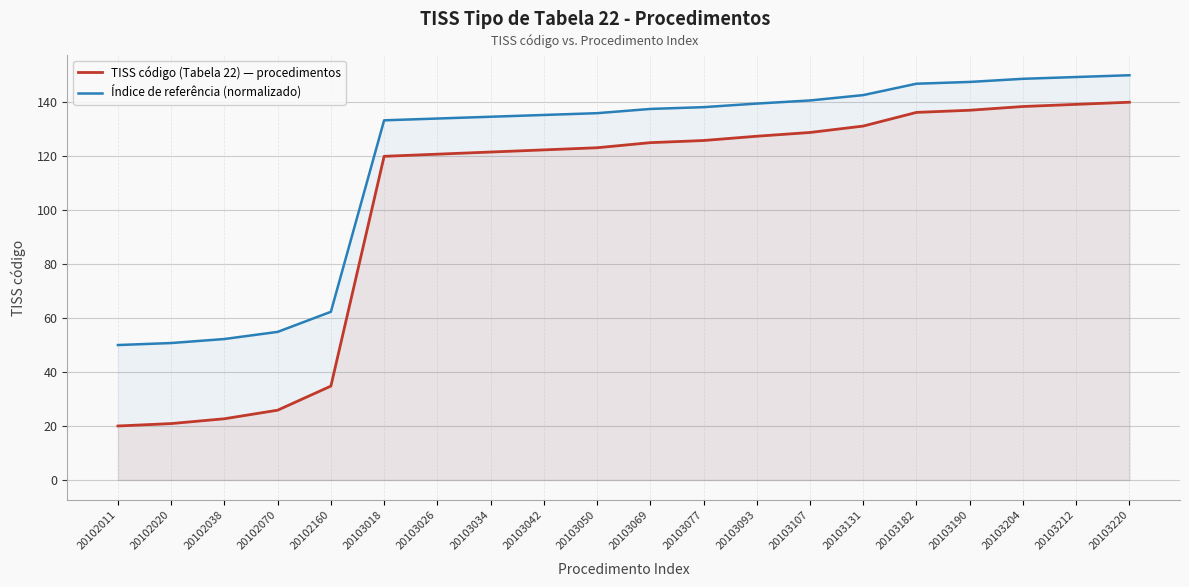

Which series has the largest total across all categories?

Índice de referência (normalizado)